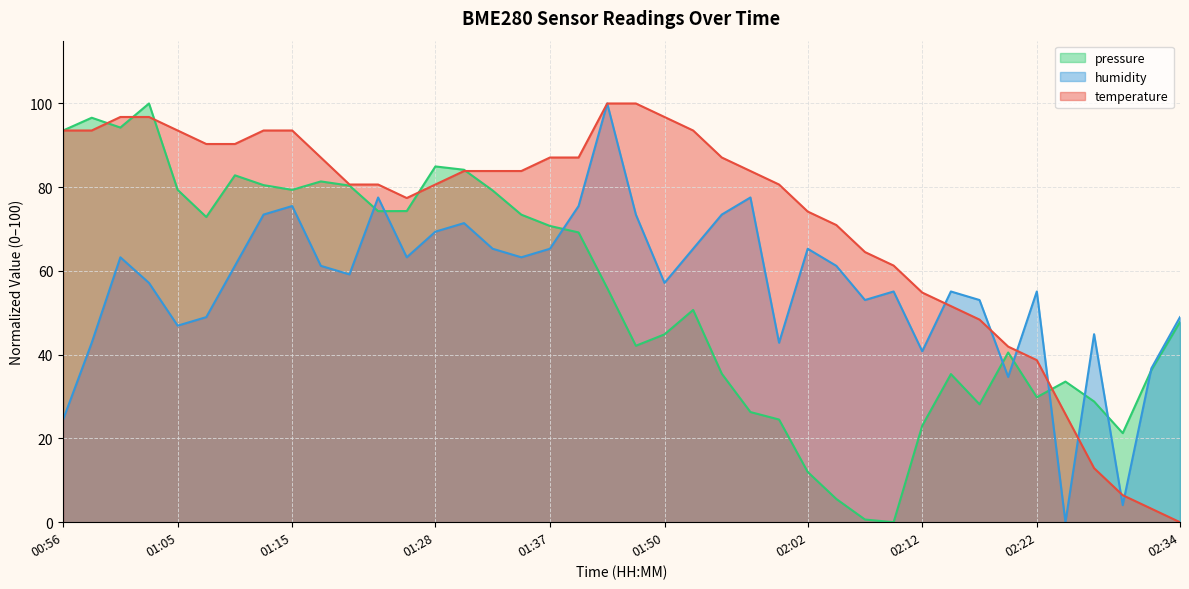

Which label corresponds to the smallest value in the chart?

02:34